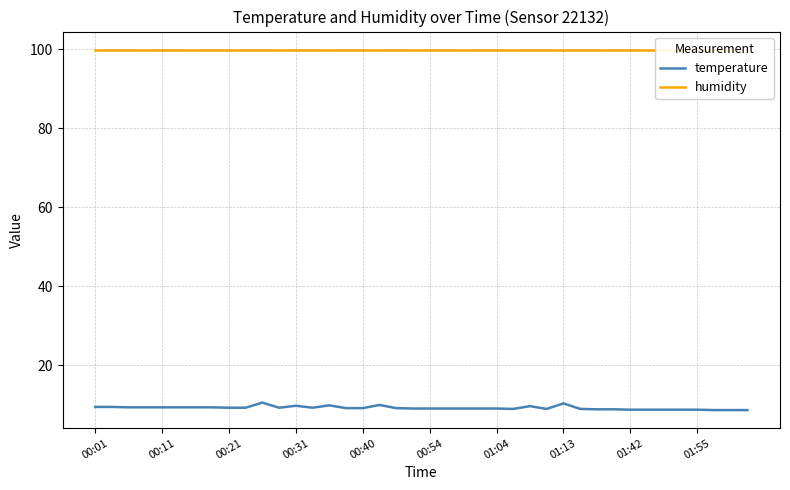

At which label does temperature first exceed 9?

00:01